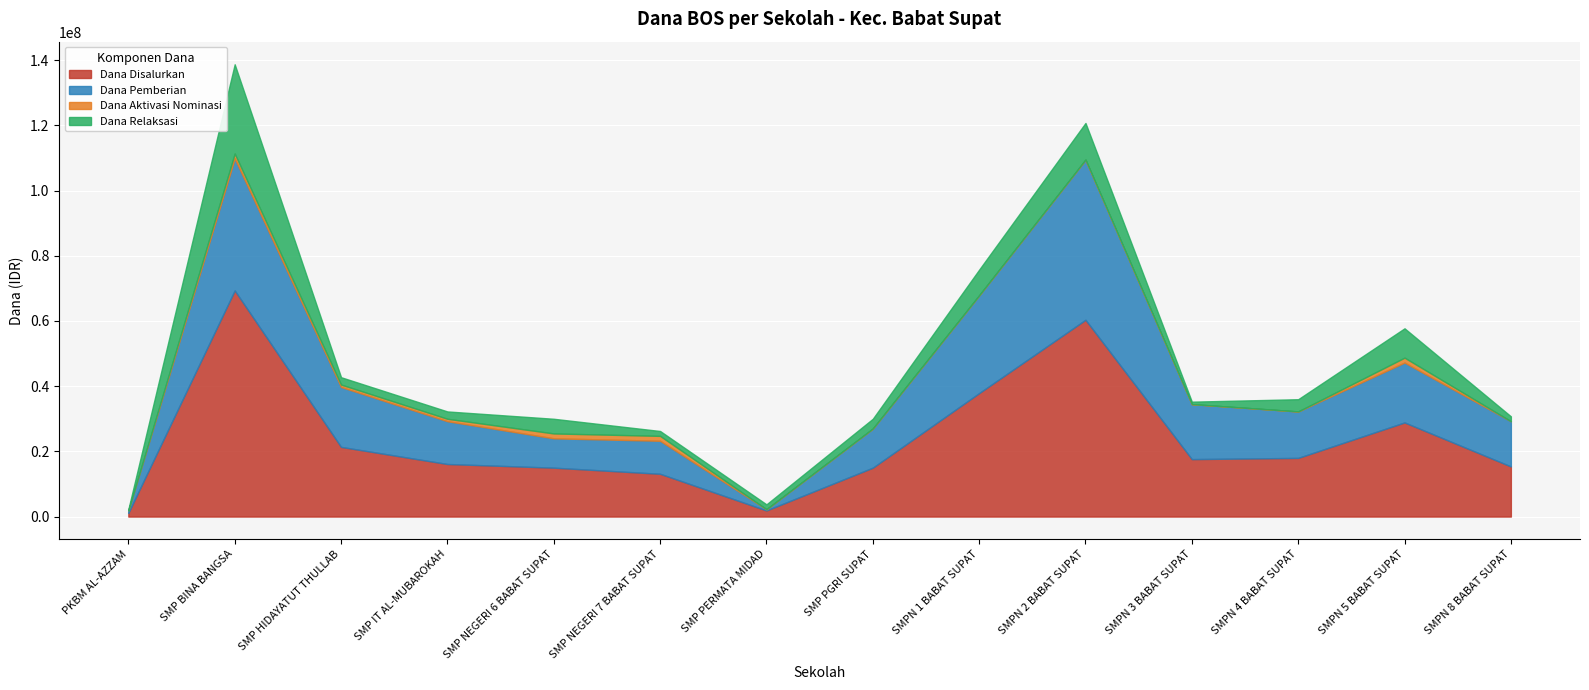

What is the total value across all series at SMPN 8 BABAT SUPAT?

30750000